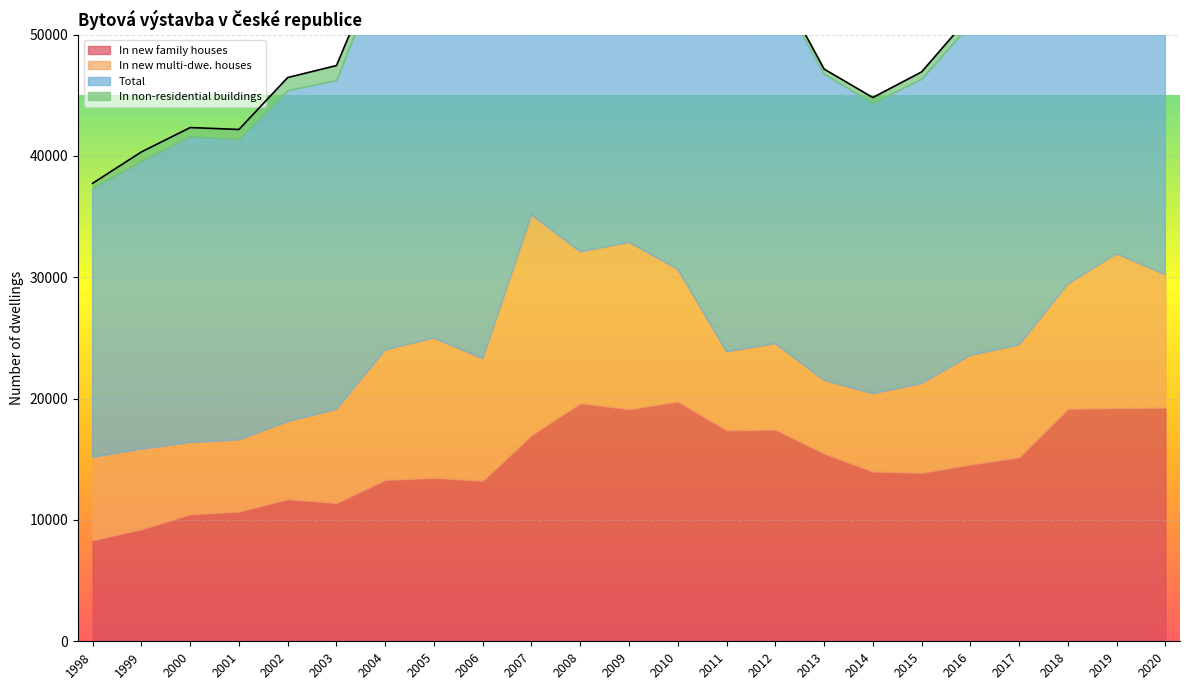

How many lines are shown in the chart?

4